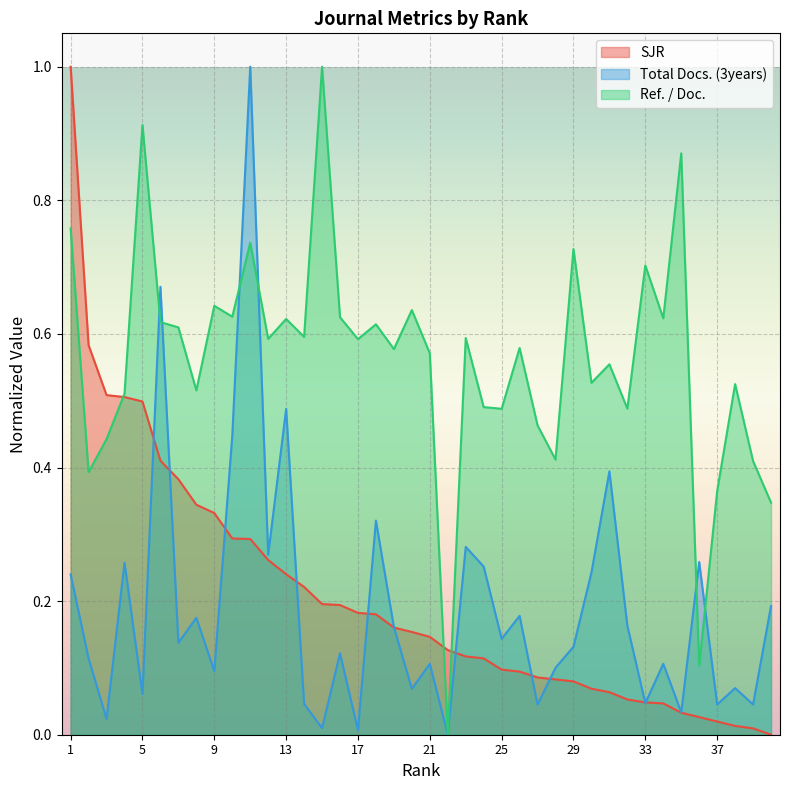

What is the value of the Total Docs. (3years) point at the 8th from the left?

0.2